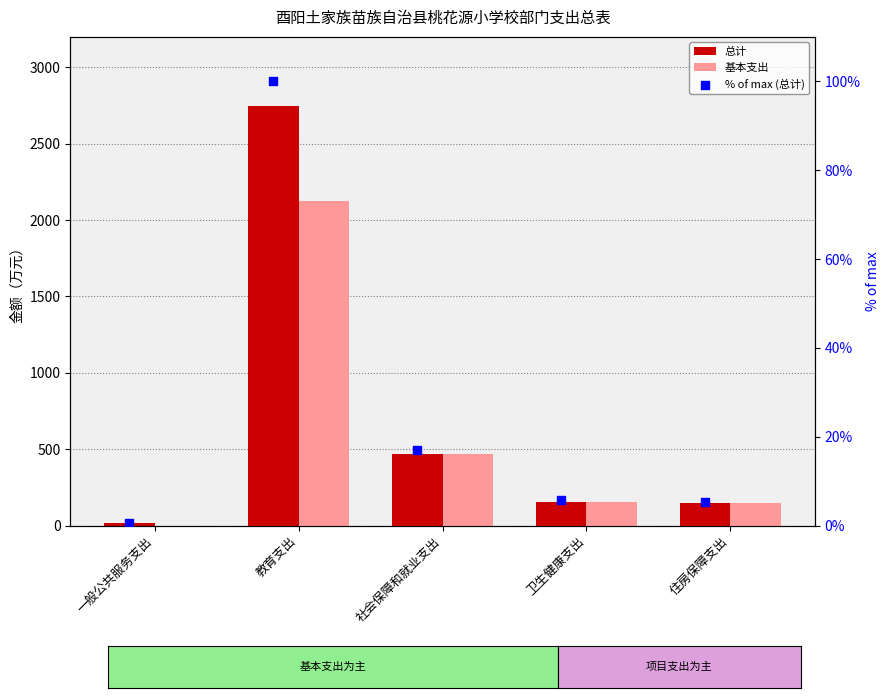

Which series reaches the minimum Y coordinate?

基本支出